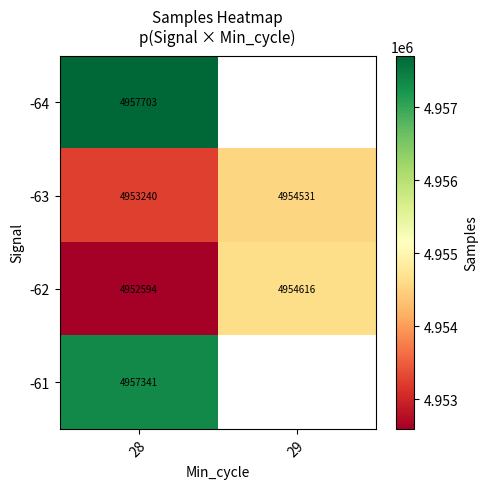

What is the maximum value shown in the chart?

4957703.0